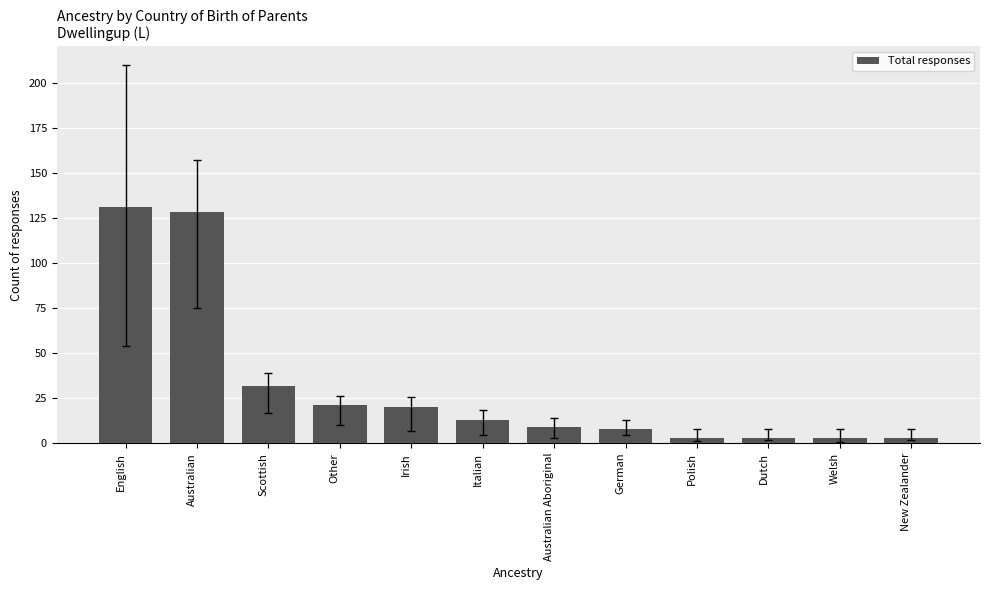

At which label is the value closest to 67?

Scottish